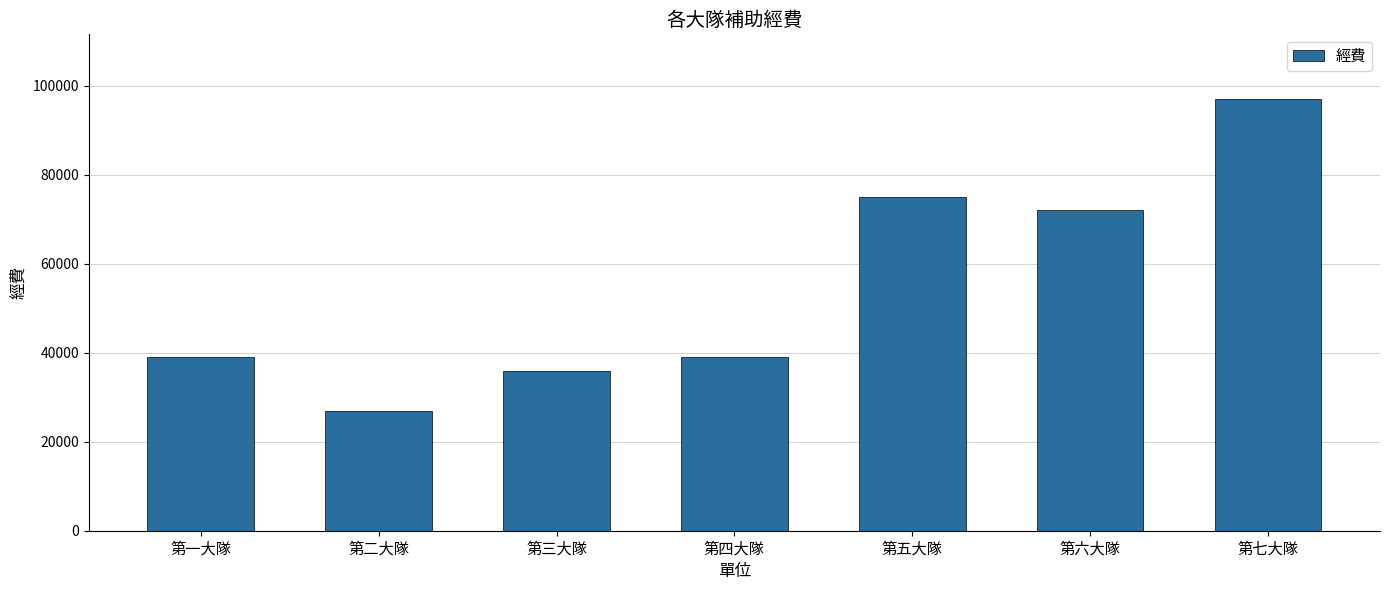

Reading left to right, transcribe all the data shown in this chart.

第一大隊=39000	第二大隊=27000	第三大隊=36000	第四大隊=39000	第五大隊=75000	第六大隊=72000	第七大隊=97000